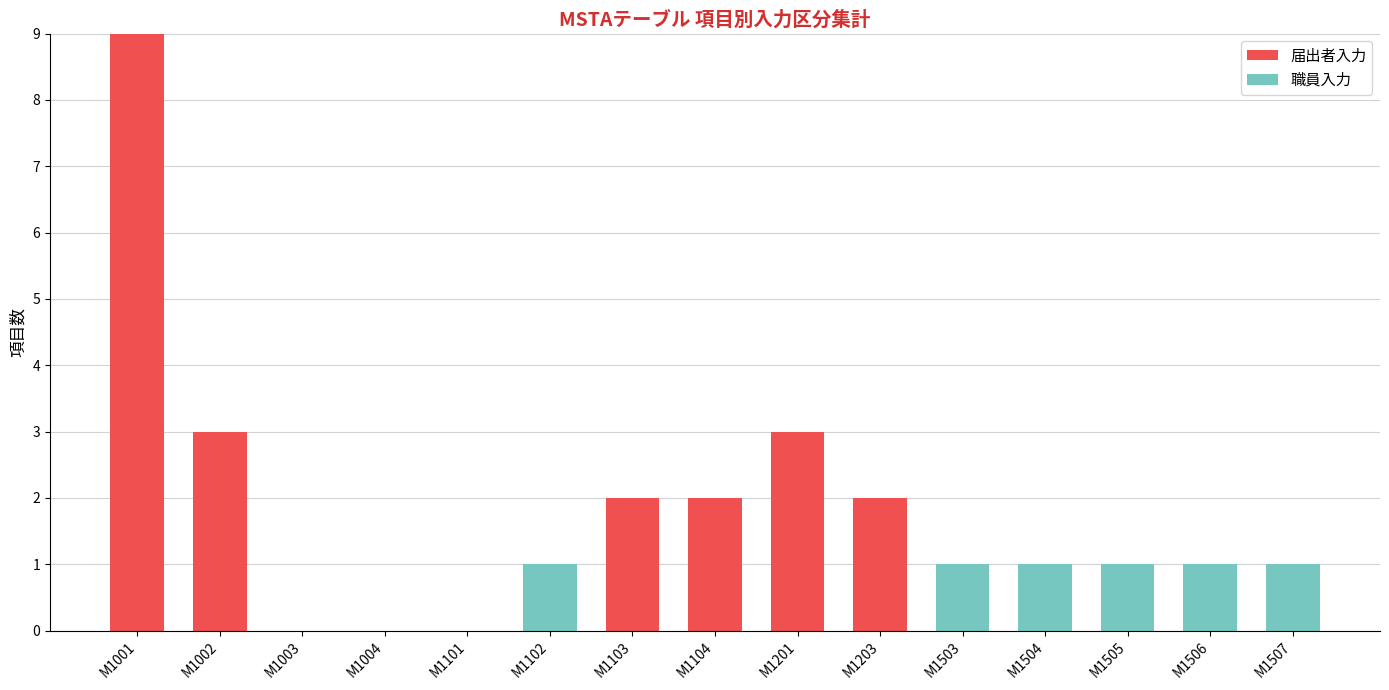

What is the total value across all series at M1201?

3